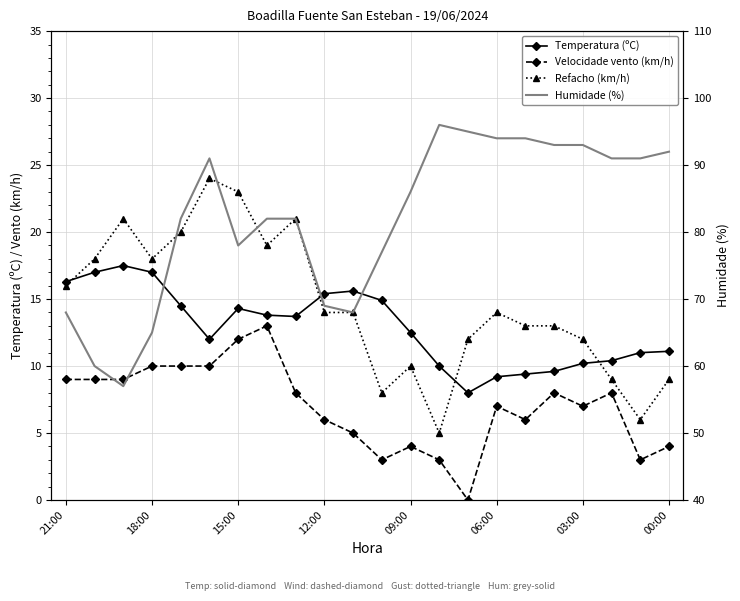

How many data points in Temperatura (ºC) are less than 13?

11